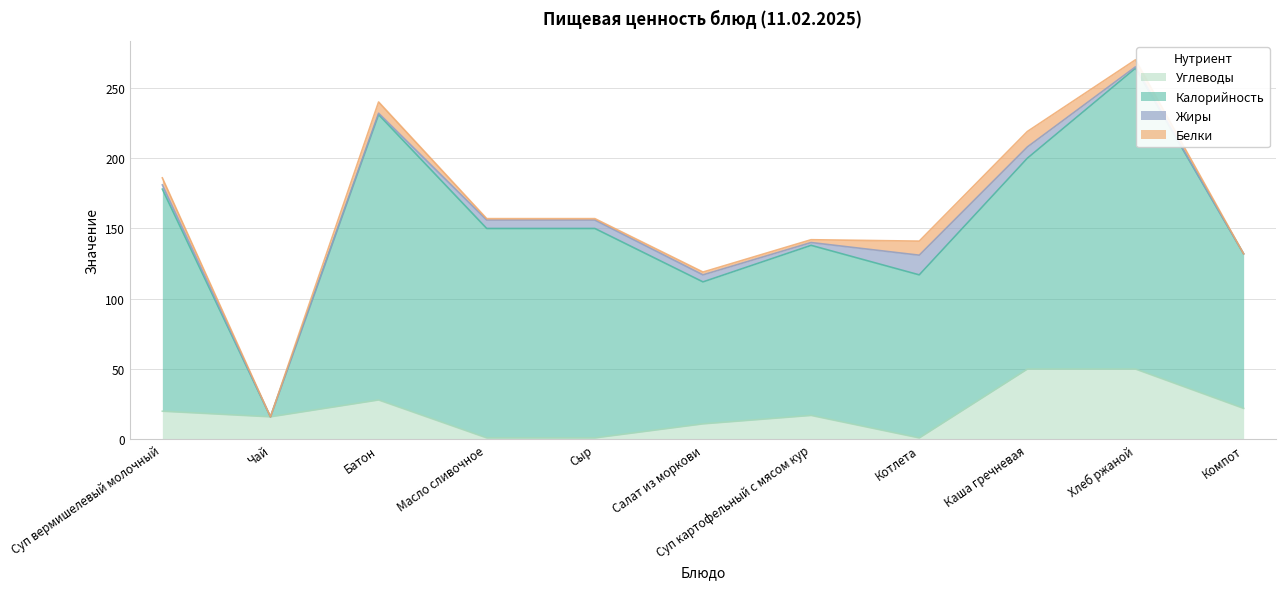

Reading left to right, list all the values displayed in this chart.

Калорийность: 158	0	203	149	149	101	121	116	150	214	110
Белки: 5	0	8	1	1	2	2	10	11	5	0
Жиры: 3	0	1	6	6	5	2	14	8	1	0
Углеводы: 20	16	28	1	1	11	17	1	50	50	22